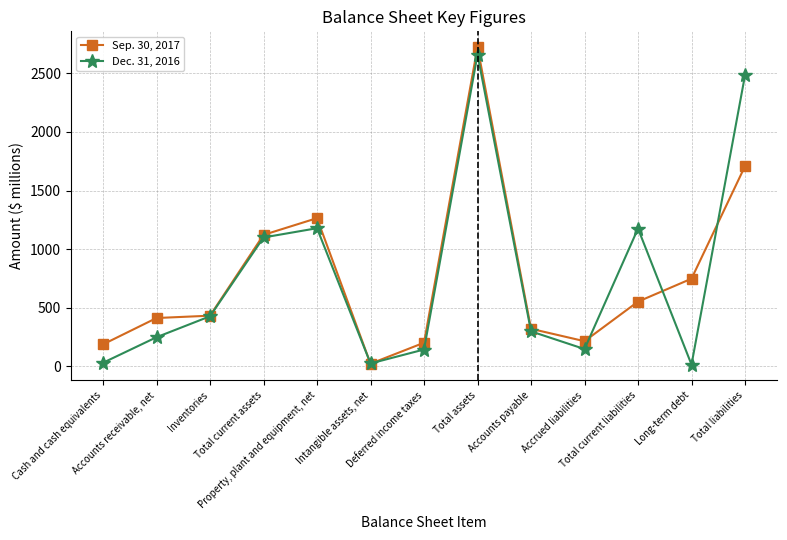

What is the maximum value shown in the chart?

2724